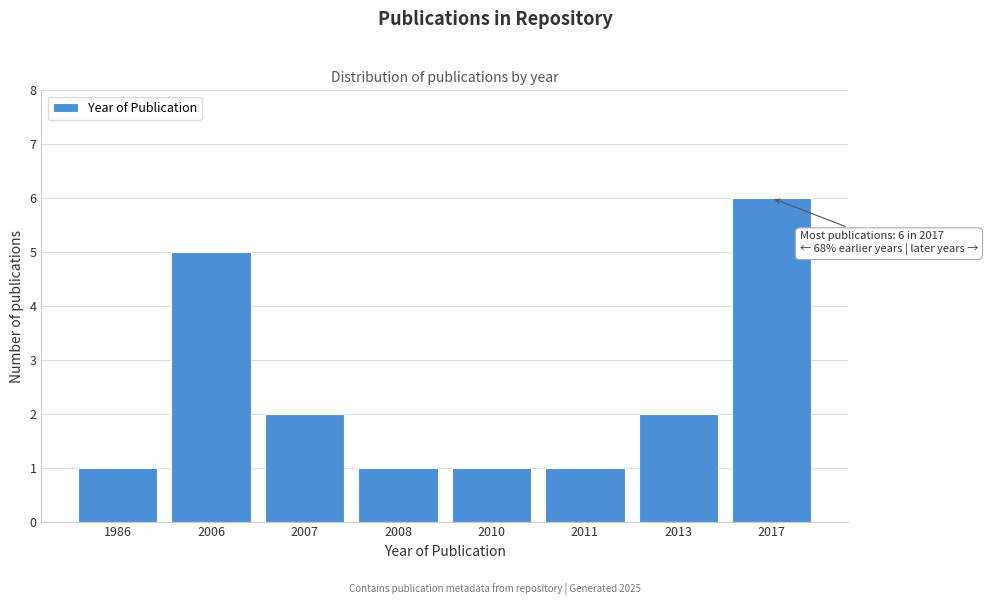

Reading right to left, list all the values displayed in this chart.

6	2	1	1	1	2	5	1